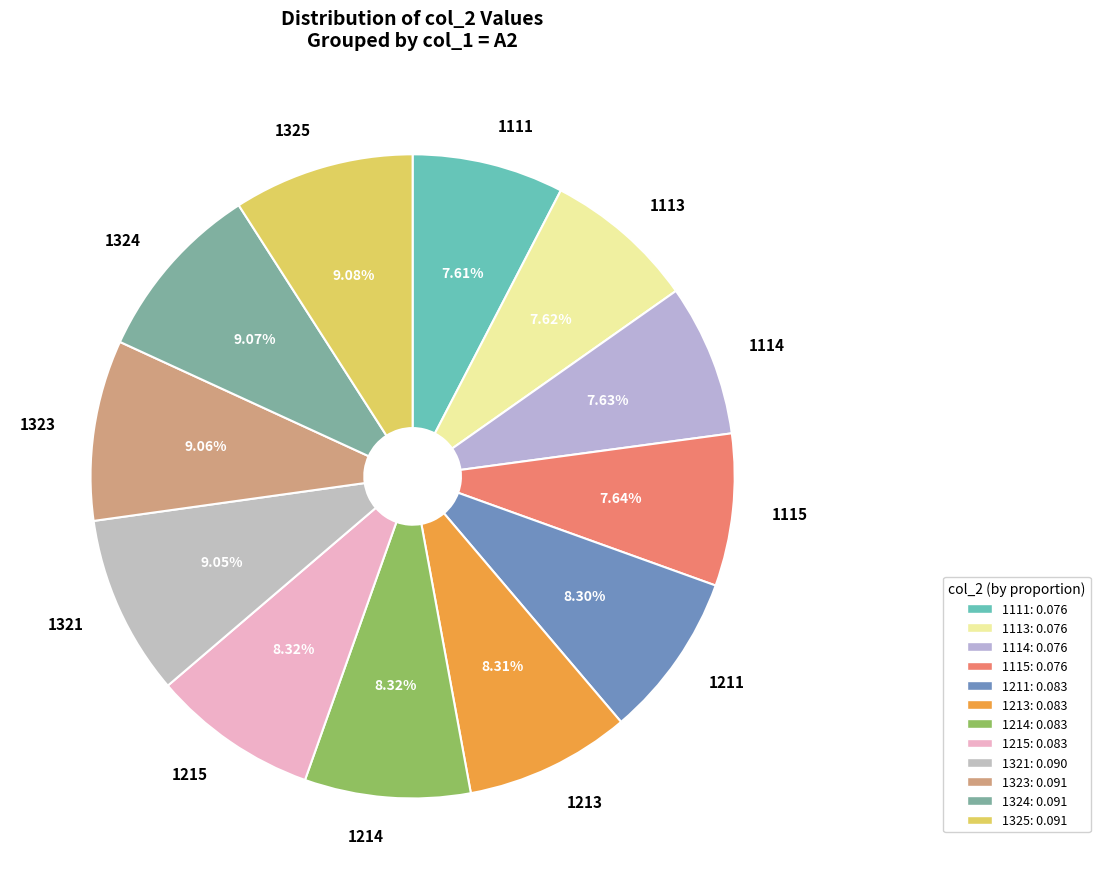

What percentage is the 1215 slice, to the nearest percent?

8%